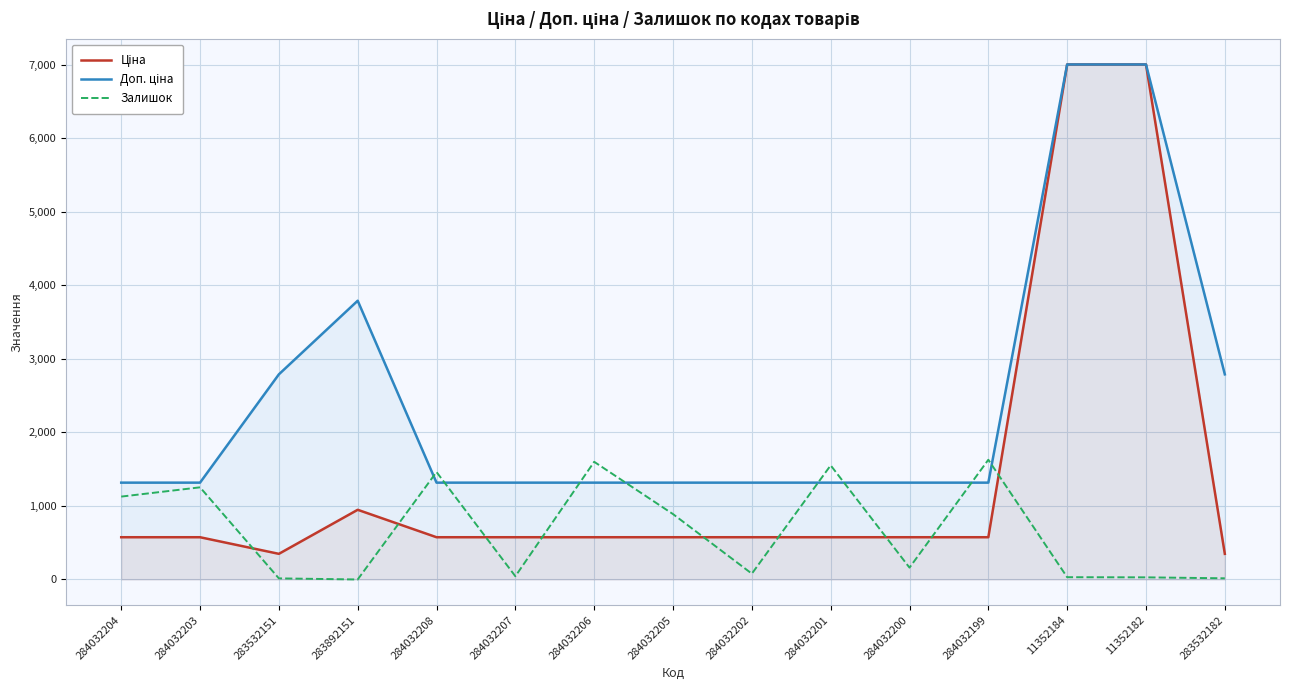

At 284032200, list the series in order from largest to smallest.

Доп. ціна, Ціна, Залишок